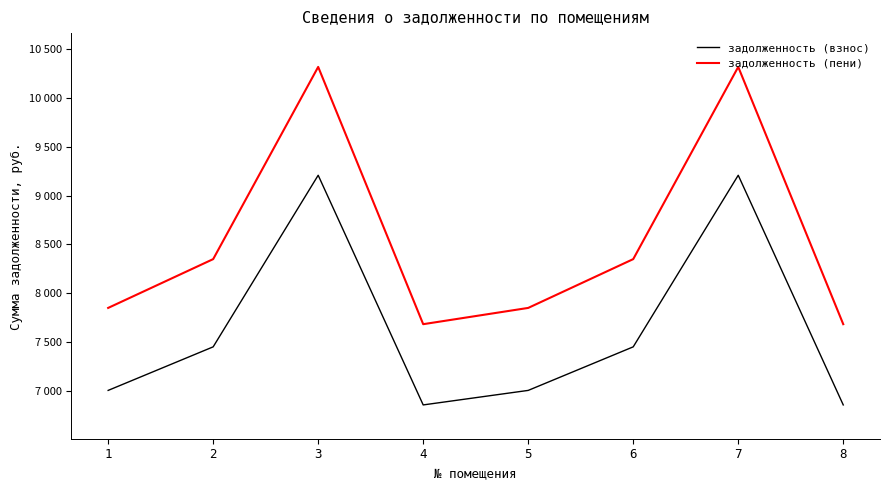

Reading left to right, what are all the values shown in this chart?

задолженность (взнос): 7009.6	7454.4	9206.8	6861.3	7009.6	7454.4	9206.8	6861.3
задолженность (пени): 7852.0	8350.3	10313.3	7685.9	7852.0	8350.3	10313.3	7685.9